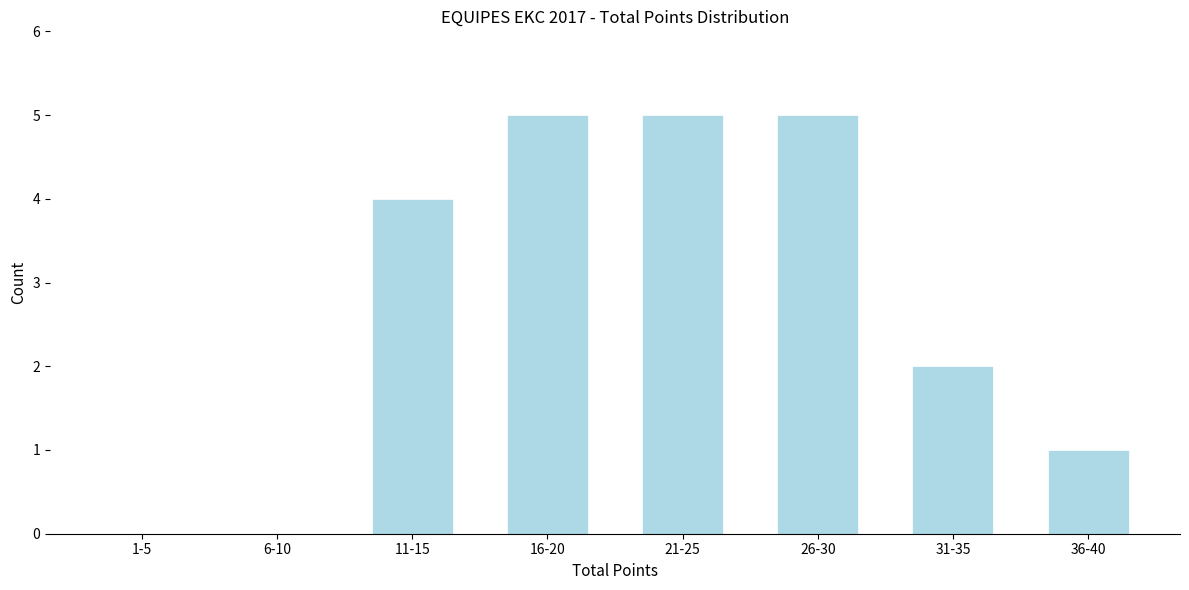

Reading left to right, extract all data points from this chart.

1-5=0	6-10=0	11-15=4	16-20=5	21-25=5	26-30=5	31-35=2	36-40=1